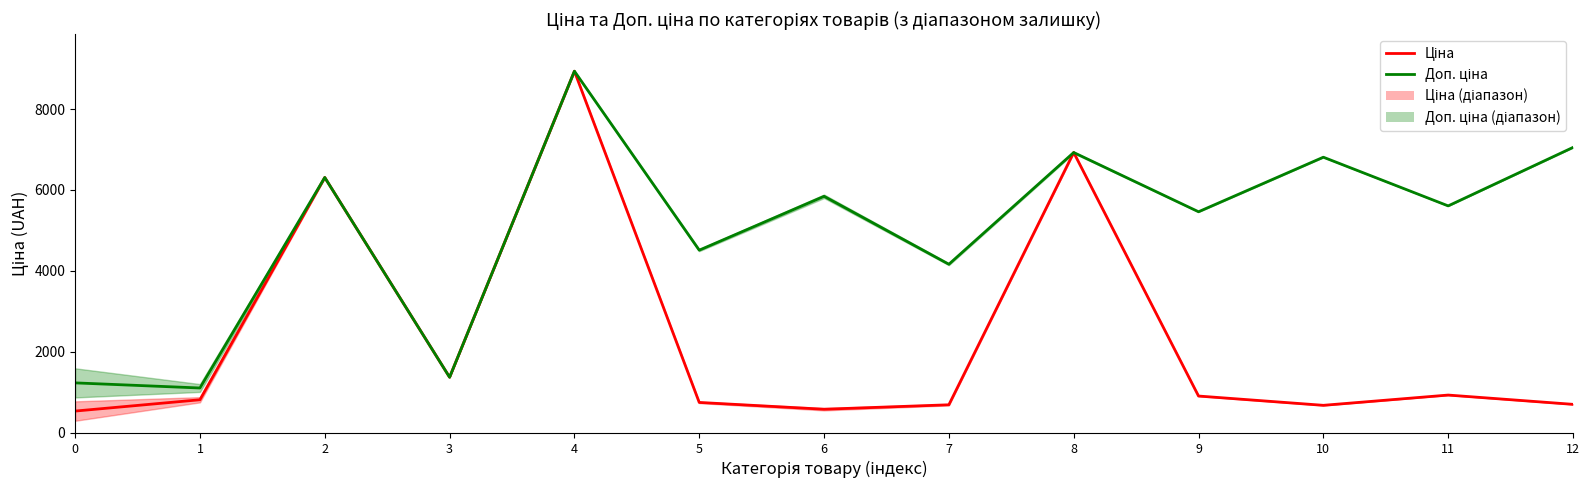

Where is the first local minimum for Доп. ціна?

1